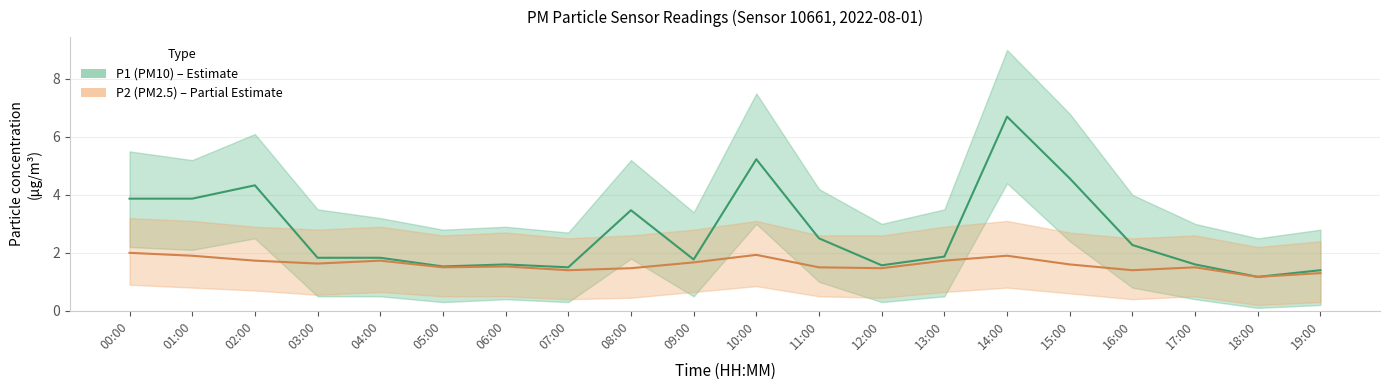

What is the label of the 11th point from the left?

10:00